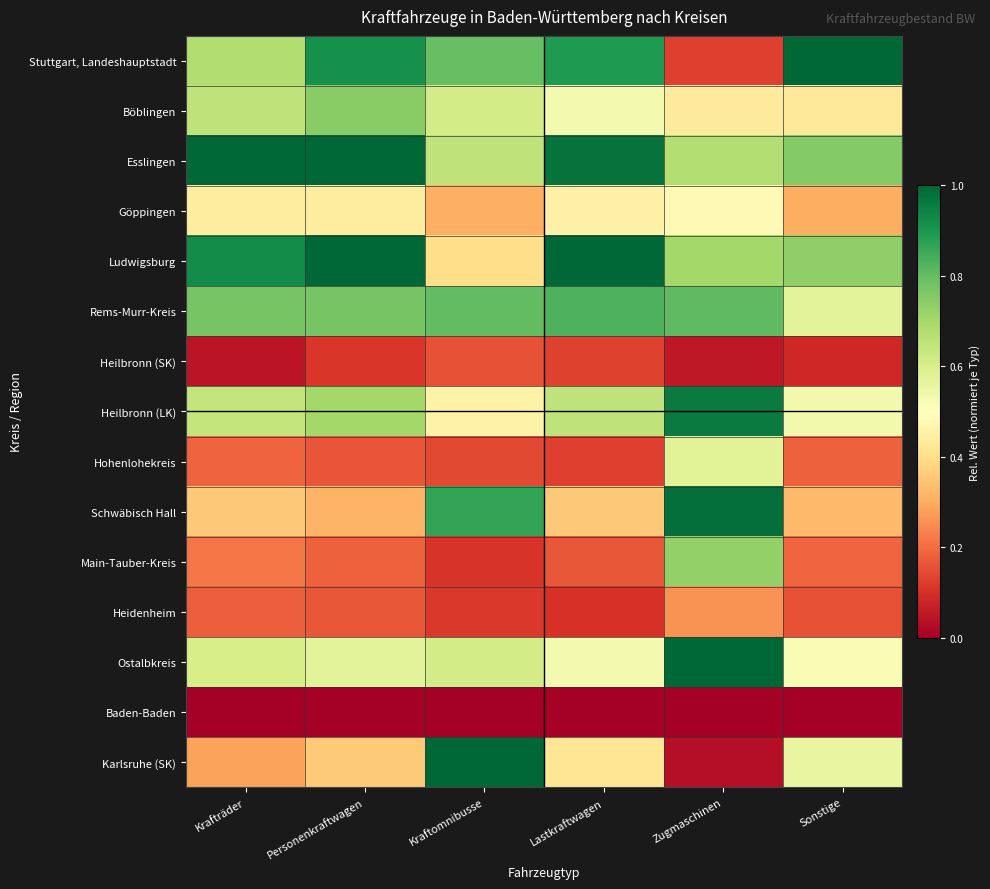

At which category is the sum across all series the highest?

Zugmaschinen